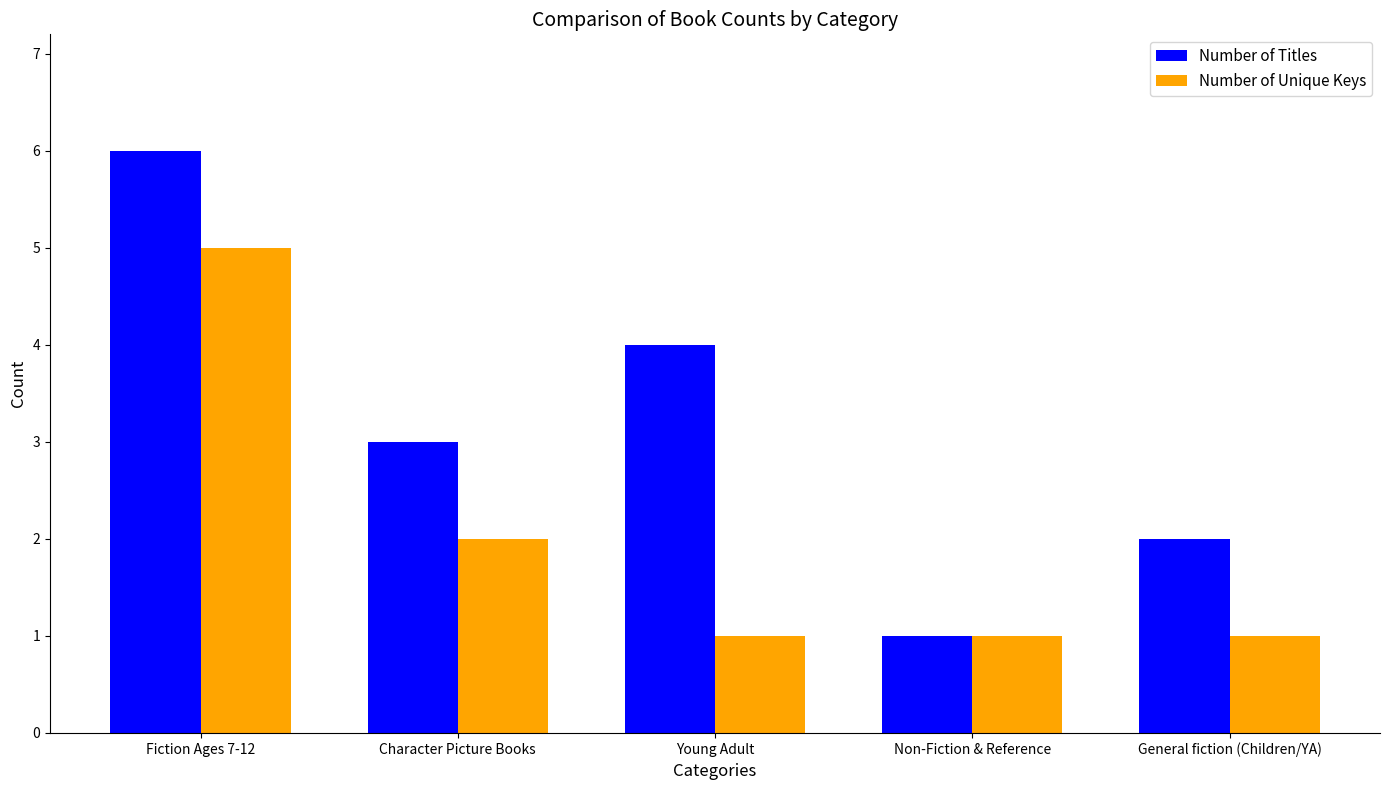

What is the sum of the Number of Unique Keys values at Character Picture Books and Fiction Ages 7-12?

7